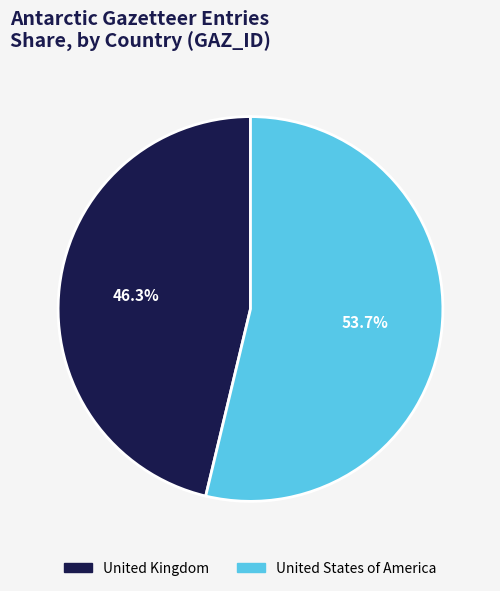

What is the smallest slice in the pie chart?

United Kingdom